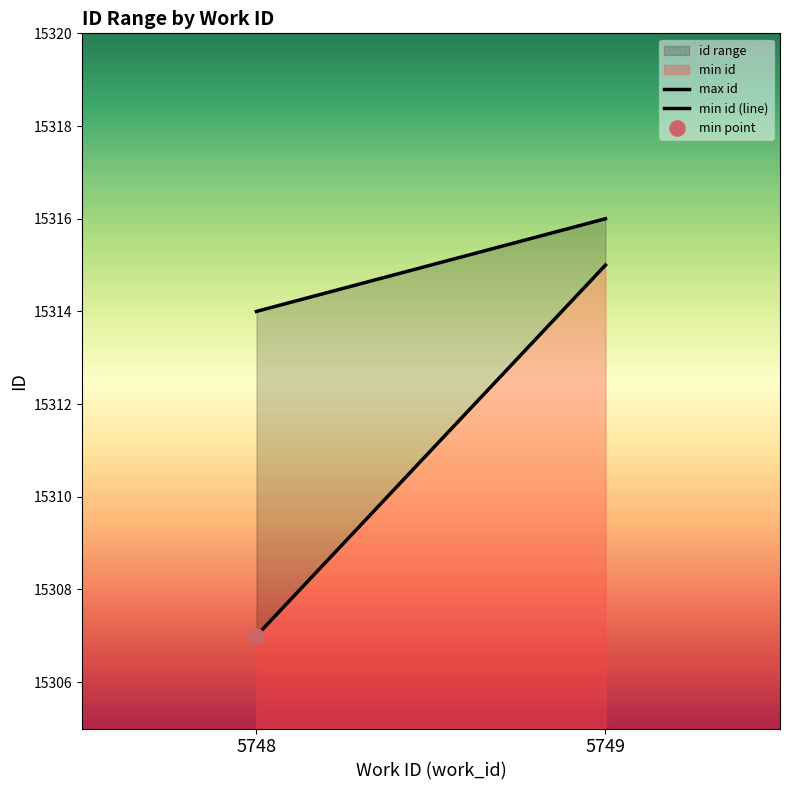

Which series has the widest spread of Y values?

min id (line)